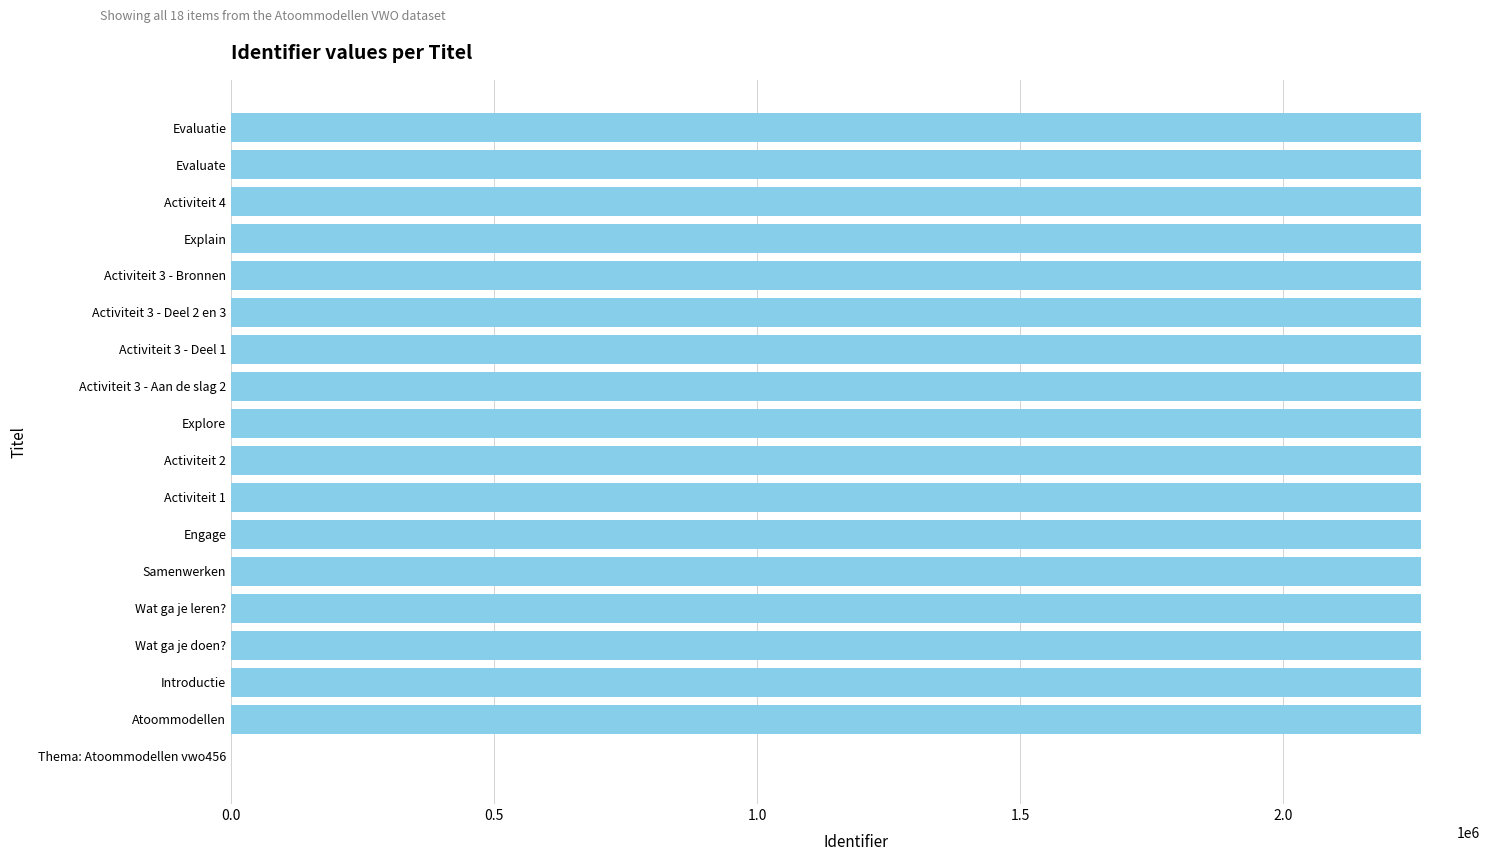

How many categories are shown in the chart?

18